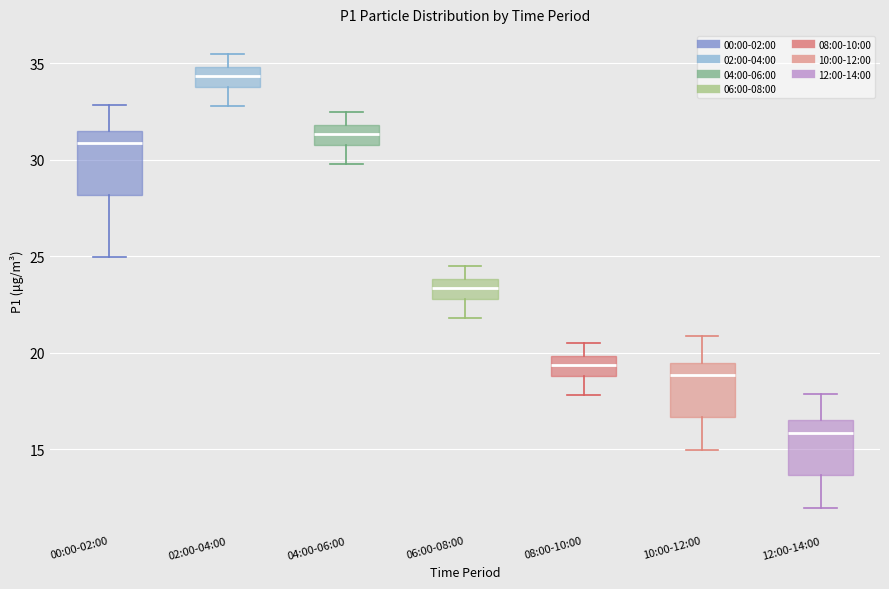

Which box has the lowest median line?

12:00-14:00